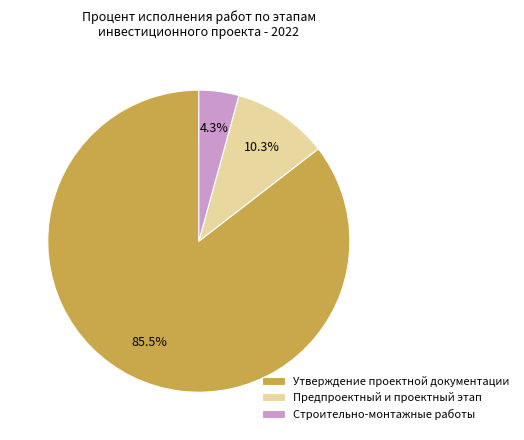

Between Утверждение проектной документации and Предпроектный и проектный этап, which is larger?

Утверждение проектной документации